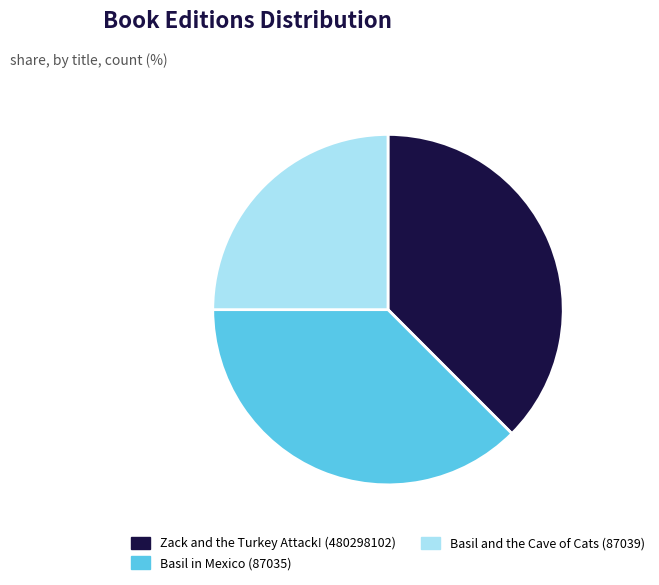

Between Basil and the Cave of Cats (87039) and Zack and the Turkey Attack! (480298102), which is larger?

Zack and the Turkey Attack! (480298102)